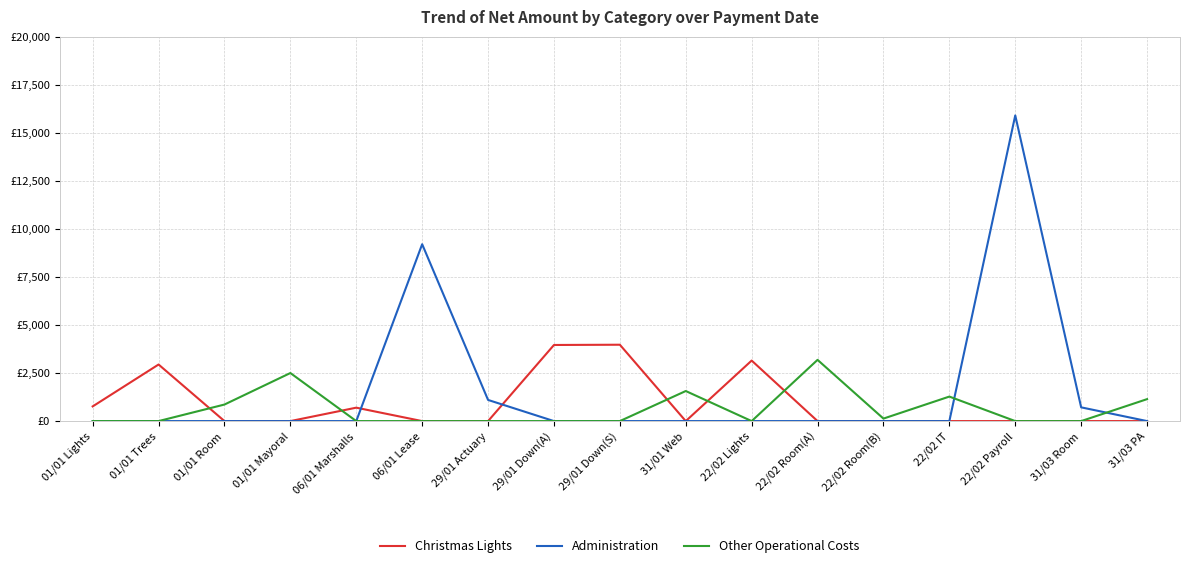

What are all the series names shown in the legend?

Christmas Lights, Administration, Other Operational Costs